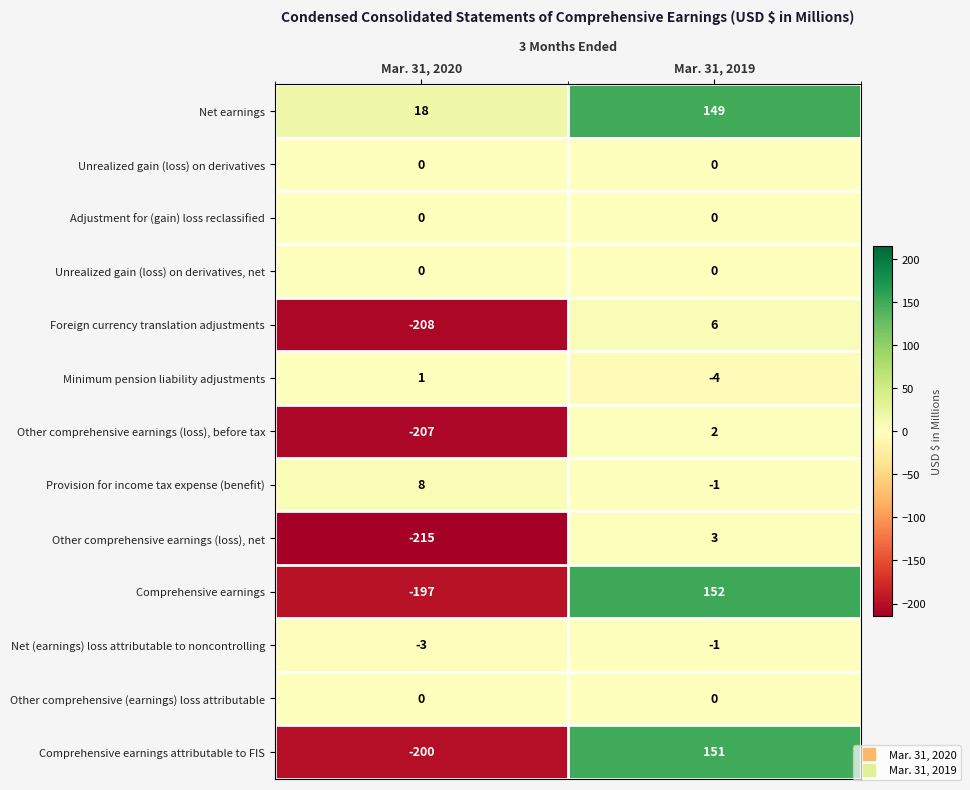

Is the value of Adjustment for (gain) loss reclassified at Mar. 31, 2019 greater than the value of Other comprehensive earnings (loss), net at Mar. 31, 2019?

No